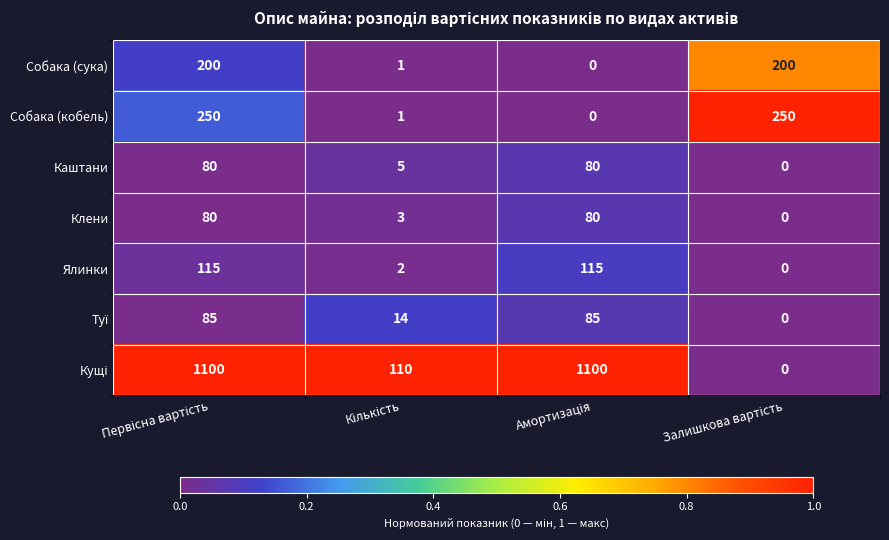

What is the sum of all Каштани values?

165